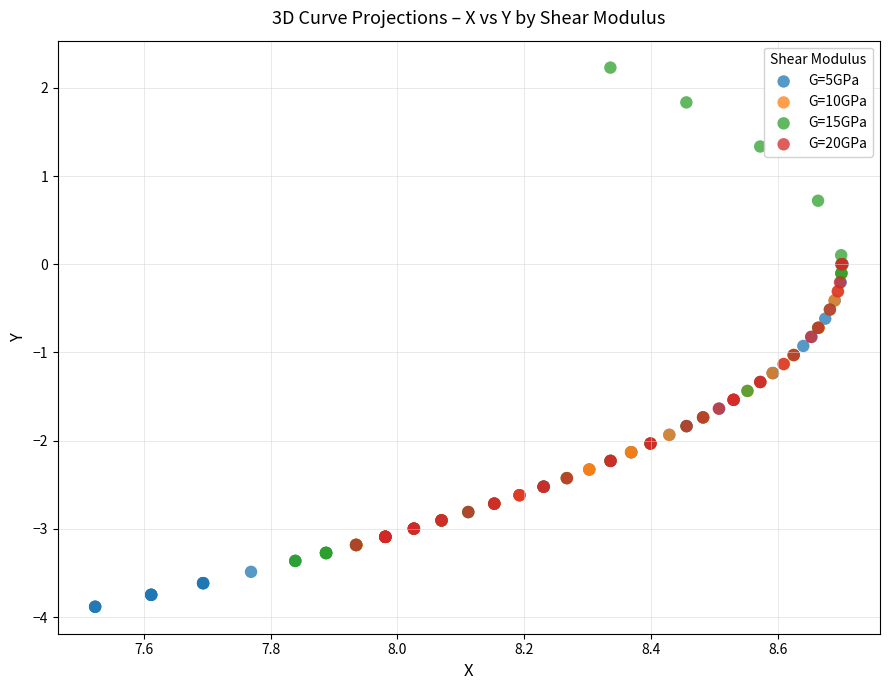

Which series reaches the minimum Y coordinate?

G=5GPa